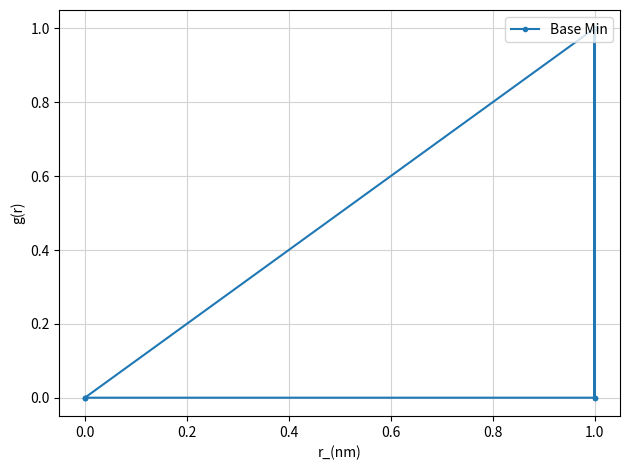

Which has a higher value, 1.0 or 1.0?

1.0